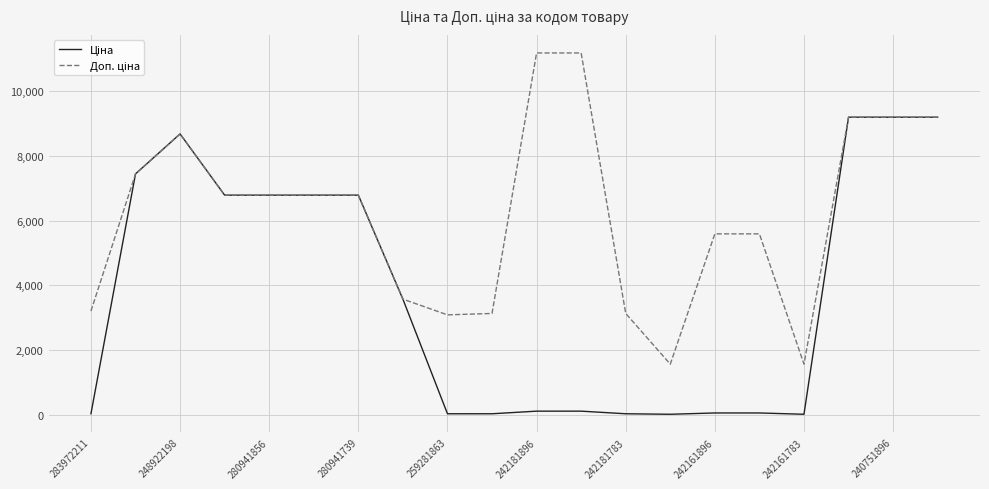

What is the greatest value displayed?

11182.0